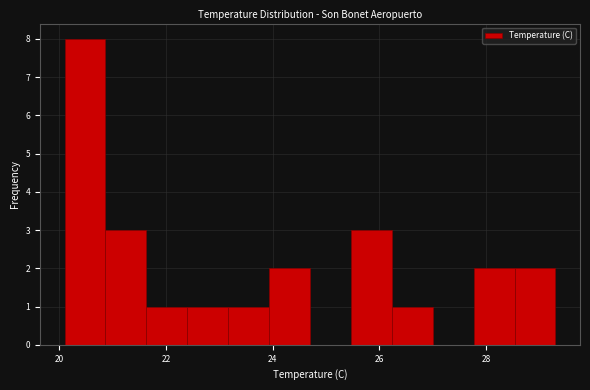

Around what value on the x-axis is the tallest bar? Give the approximate position of its centre, as read against the axis.

20.4